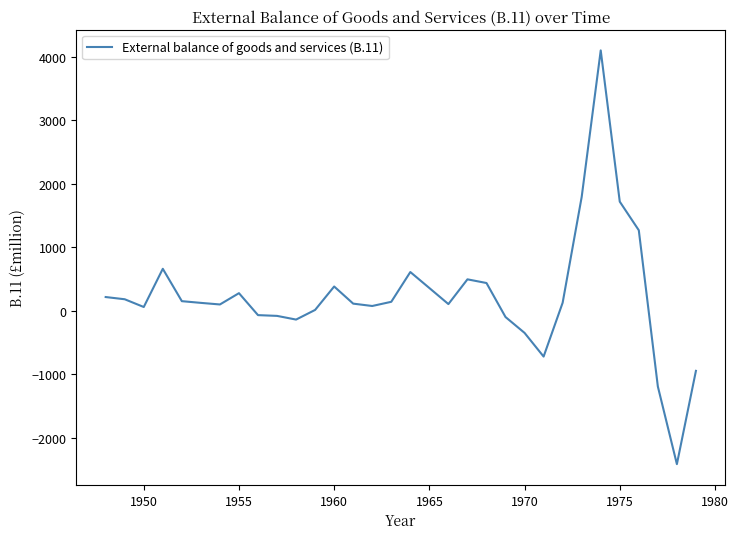

What is the difference between the maximum and minimum values?

6519